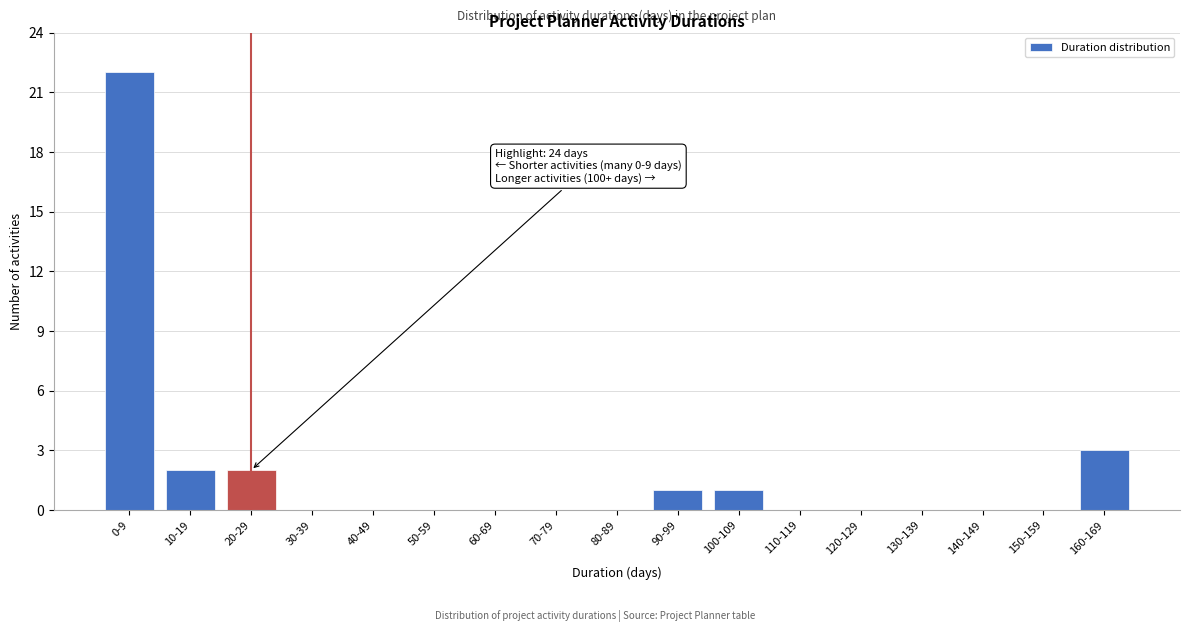

Reading left to right, extract all data points from this chart.

0-9=22	10-19=2	20-29=2	30-39=0	40-49=0	50-59=0	60-69=0	70-79=0	80-89=0	90-99=1	100-109=1	110-119=0	120-129=0	130-139=0	140-149=0	150-159=0	160-169=3